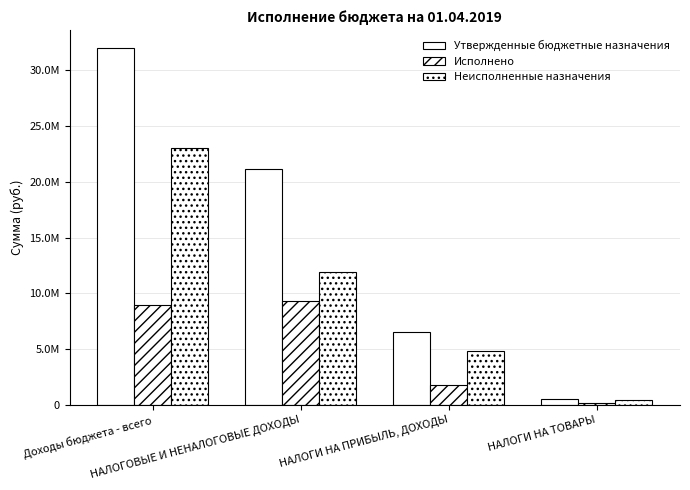

Count the number of data series in this chart.

3